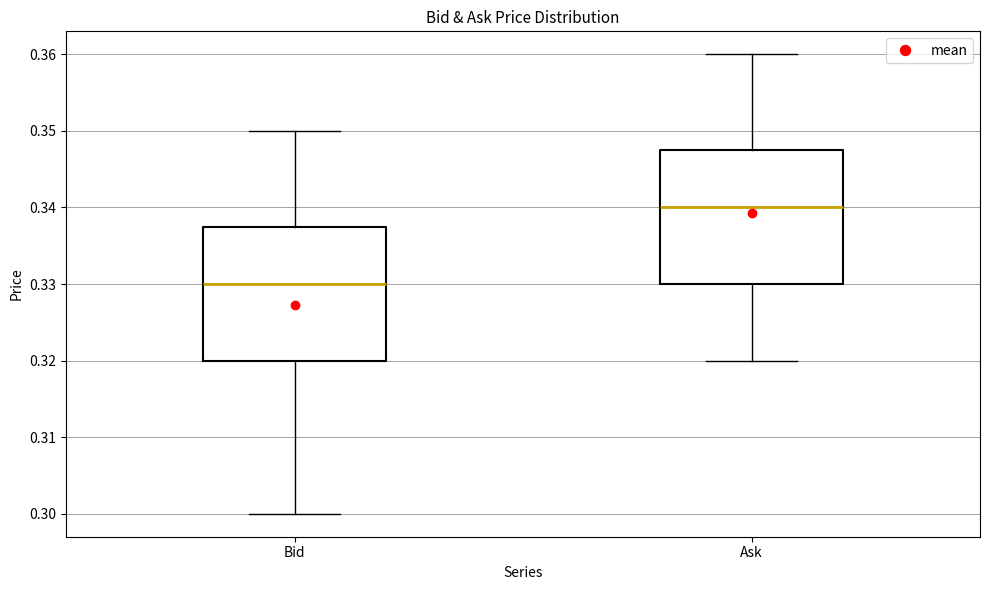

Where does the median line of the box for Bid sit on the y-axis? The values are not printed on the chart, so give them approximately, as read against the axis.

0.330